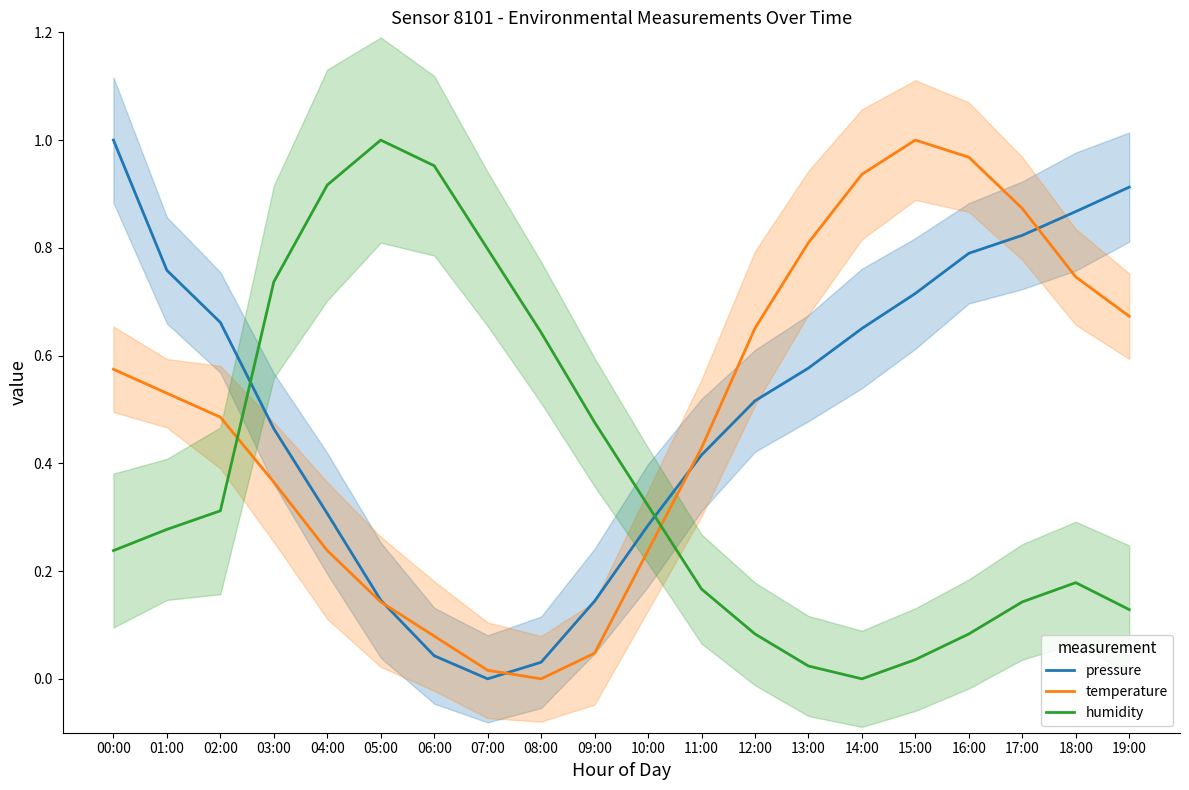

Is it true that humidity equals 0.0 at 14:00?

True